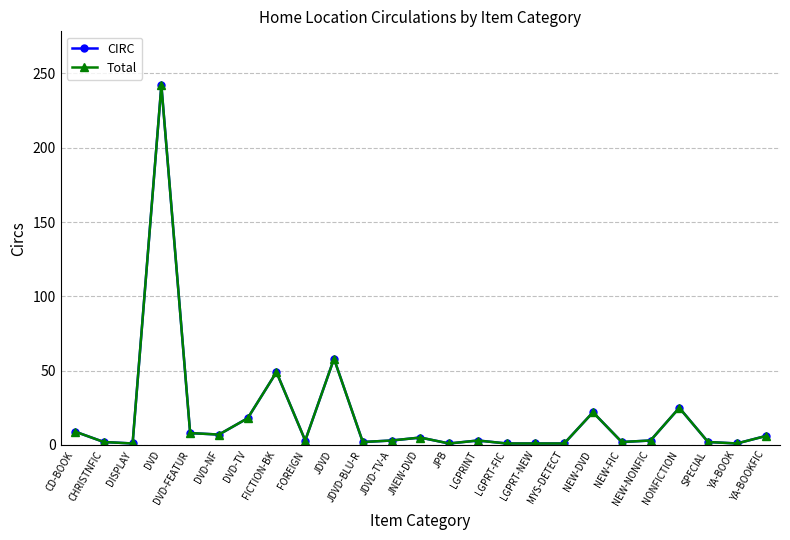

Is this an area chart (filled region under the line)?

No